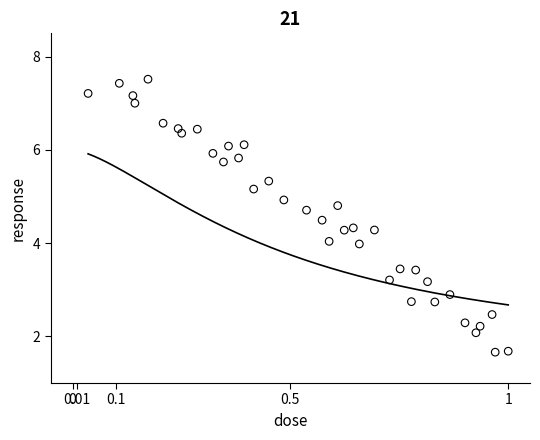

What is the range of Y values (max minus min)?

5.9